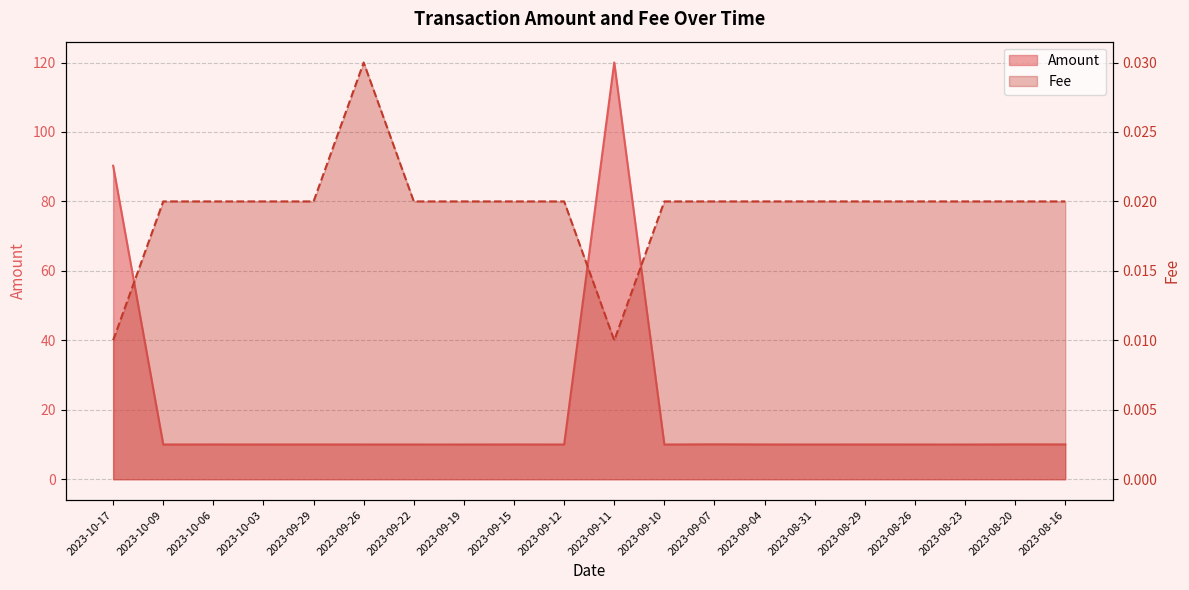

At which category does Amount reach its first local valley?

2023-10-09